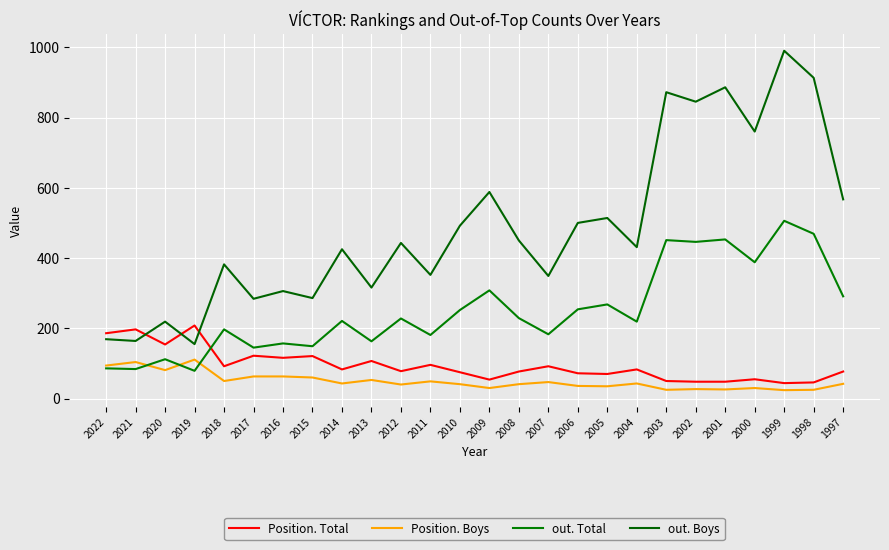

Where is the first local maximum for Position. Total?

2021